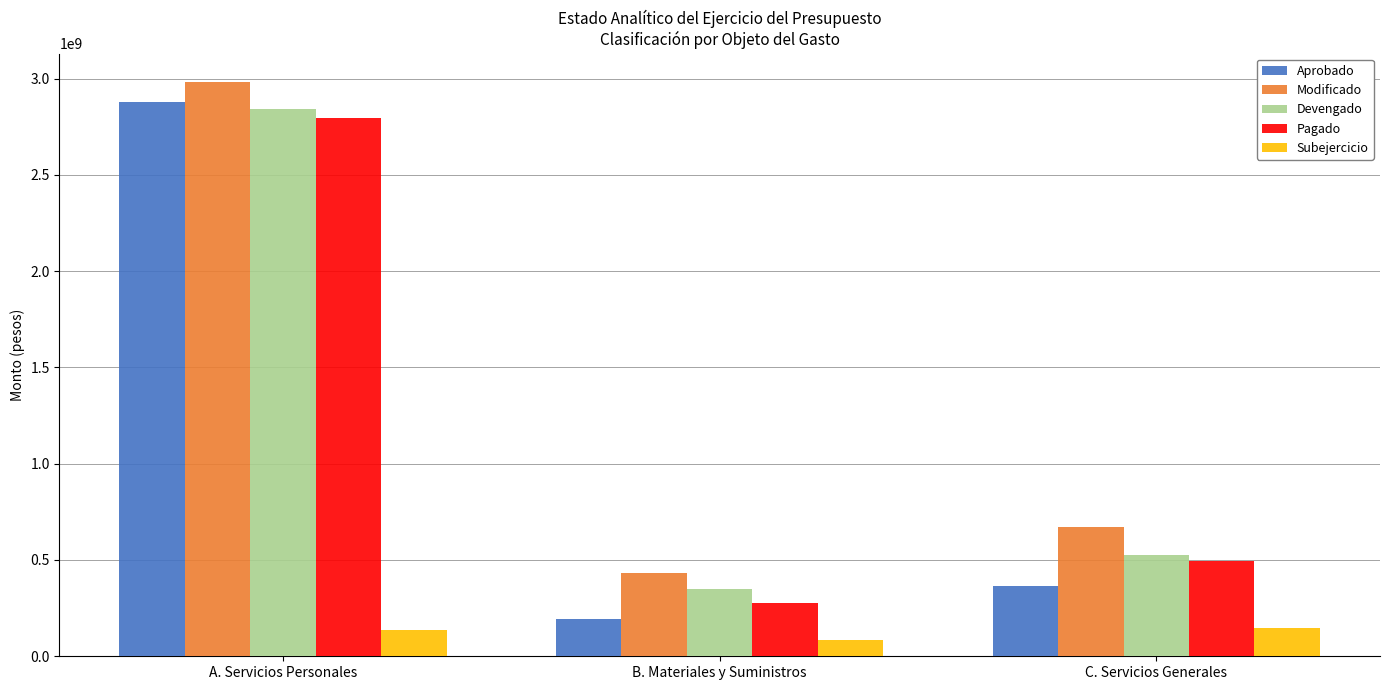

List the labels in order of Aprobado value, largest first.

A. Servicios Personales, C. Servicios Generales, B. Materiales y Suministros